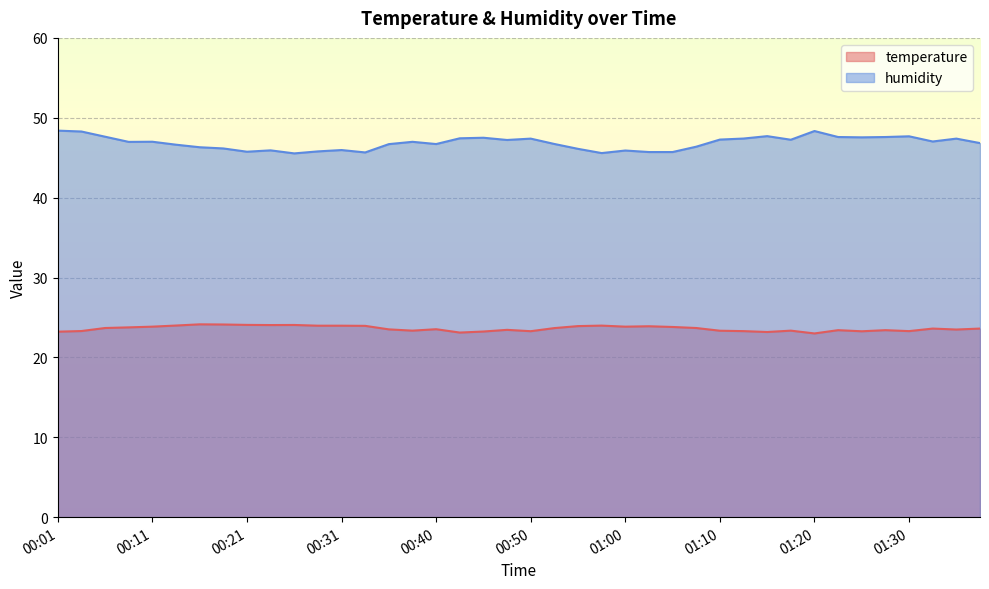

How many lines are shown in the chart?

2